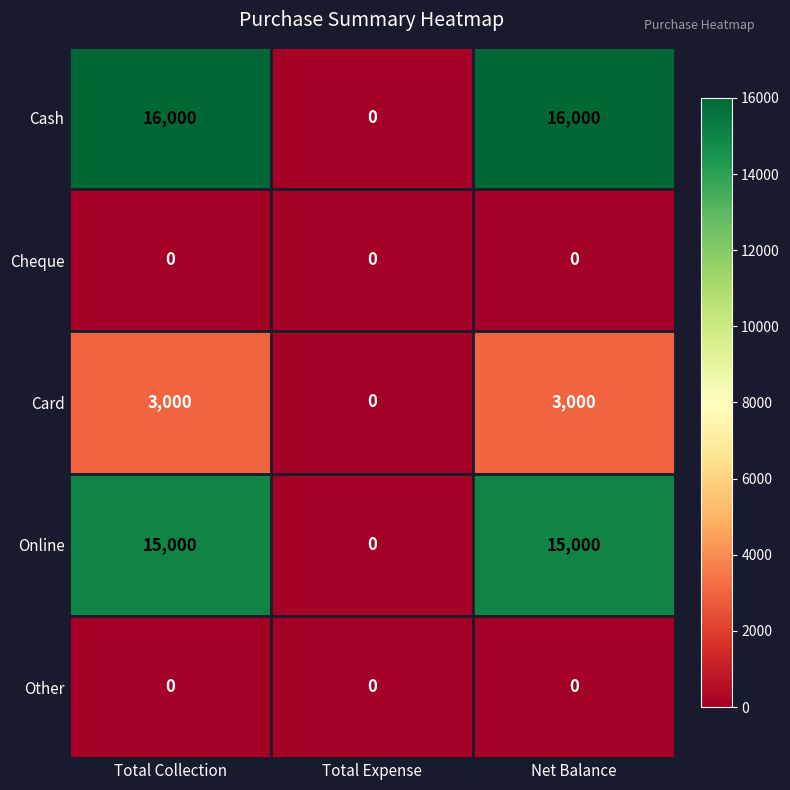

Which series has the widest spread of values?

Cash